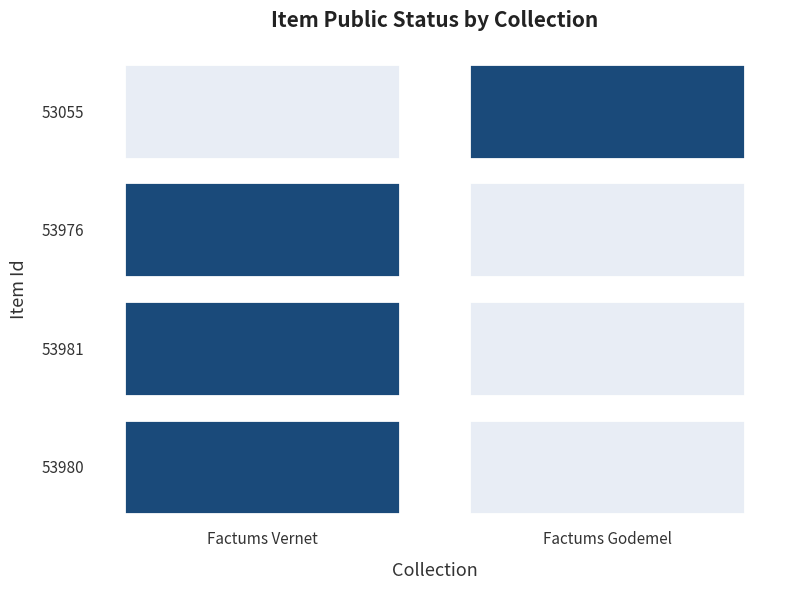

Reading left to right, extract all data points from this chart.

53980: Factums Vernet=1	Factums Godemel=0
53981: Factums Vernet=1	Factums Godemel=0
53976: Factums Vernet=1	Factums Godemel=0
53055: Factums Vernet=0	Factums Godemel=1